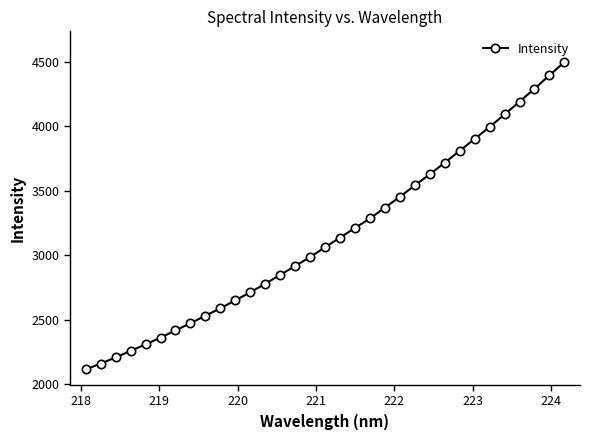

What is the minimum value shown in the chart?

2112.8